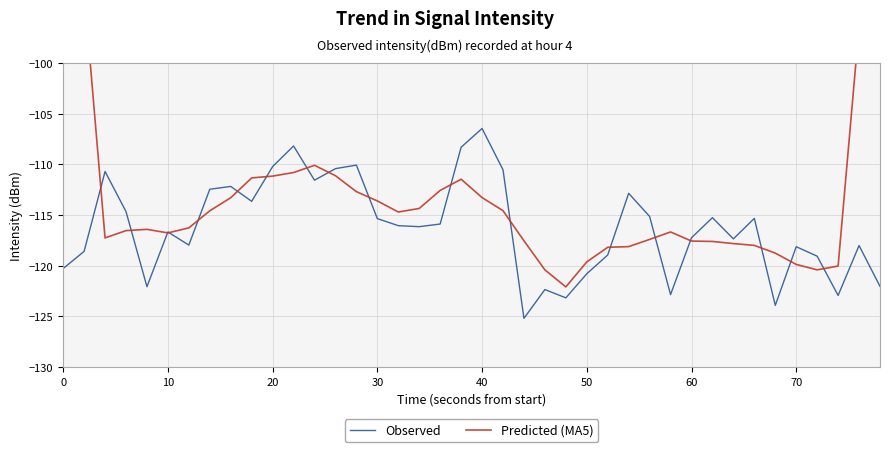

Which series has the largest total across all categories?

Predicted (MA5)